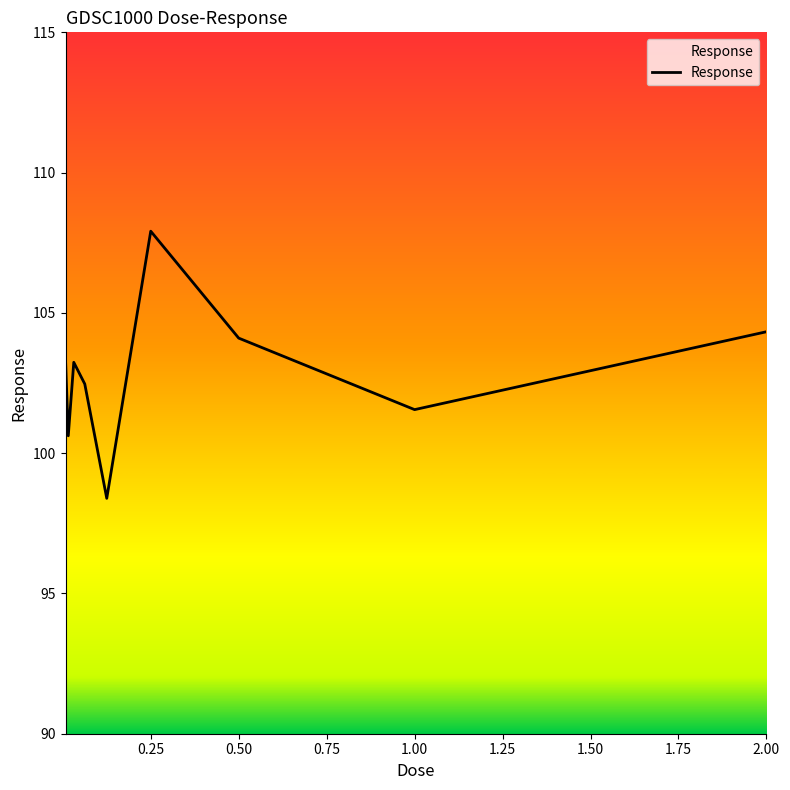

What is the minimum value shown in the chart?

98.4